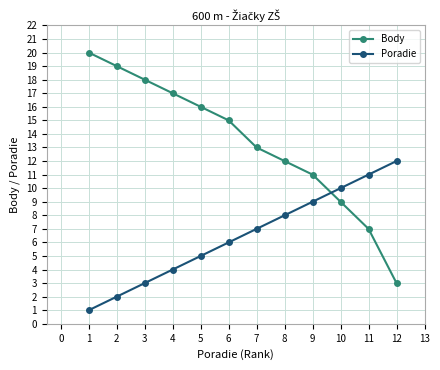

What are all the series names shown in the legend?

Body, Poradie